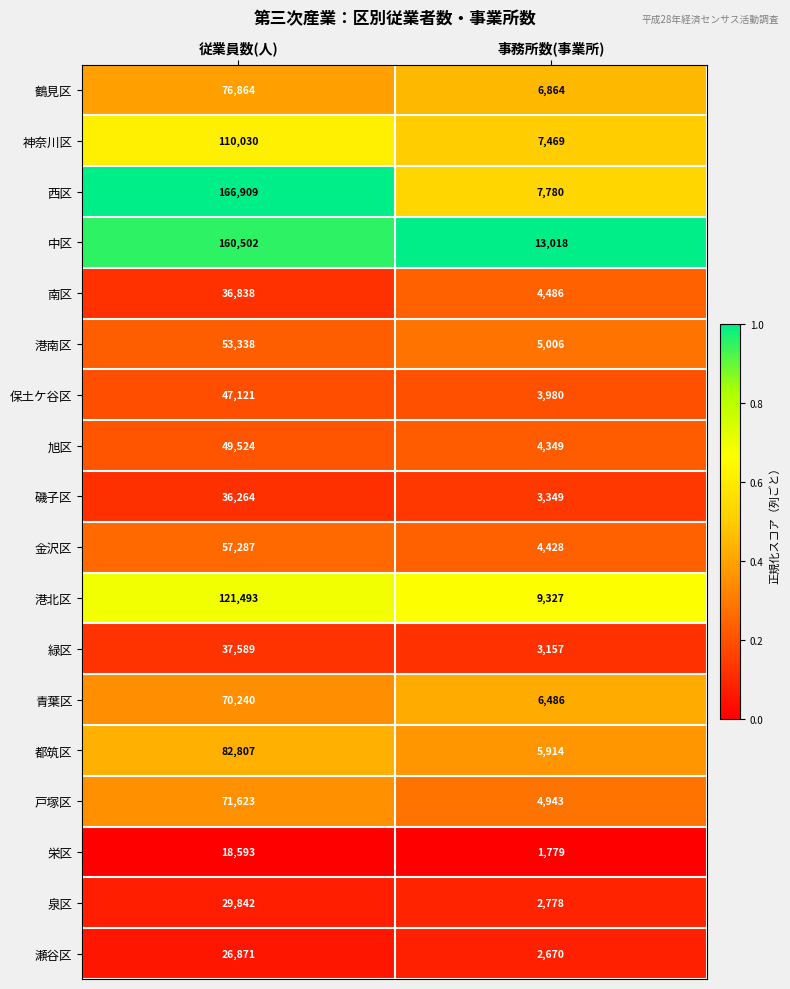

What is the total value across all series at 事務所数(事業所)?

97783